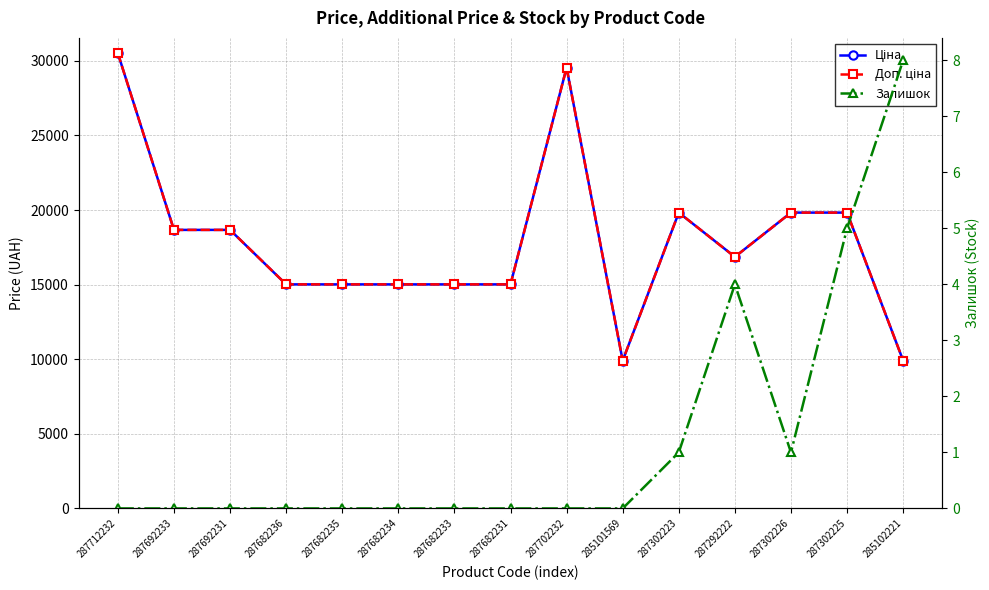

The value of Доп. ціна at 287692233 is 18671.5. True or false?

True